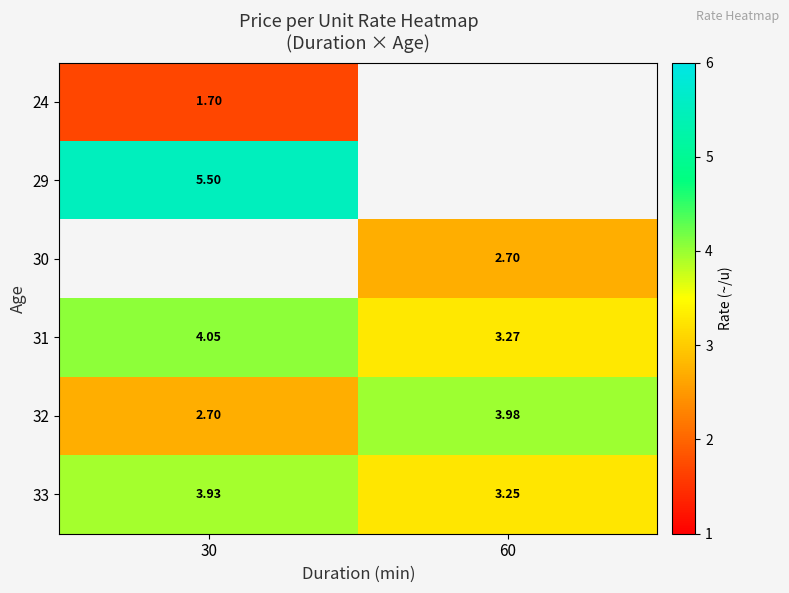

How many data points does each series have?

2